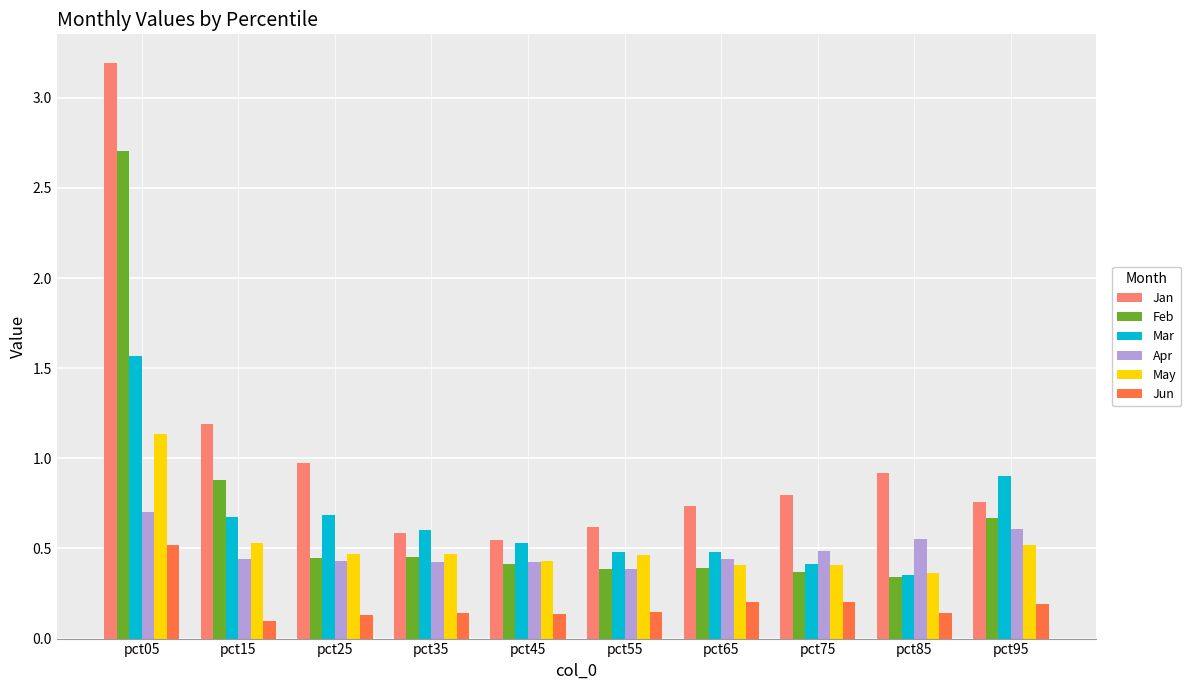

What is the difference between the maximum and minimum values in the Jan series?

2.6